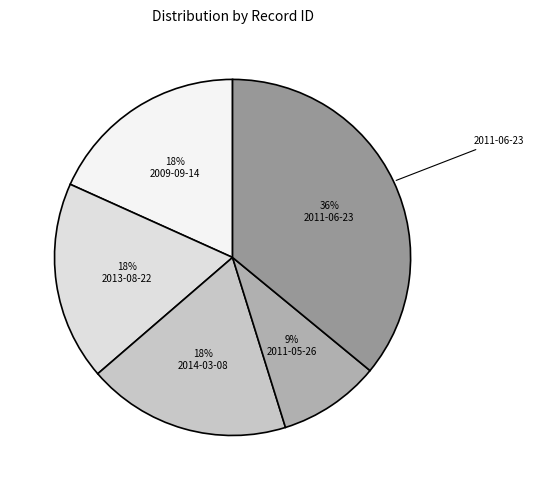

To the nearest percent, what is the average slice percentage?

20%